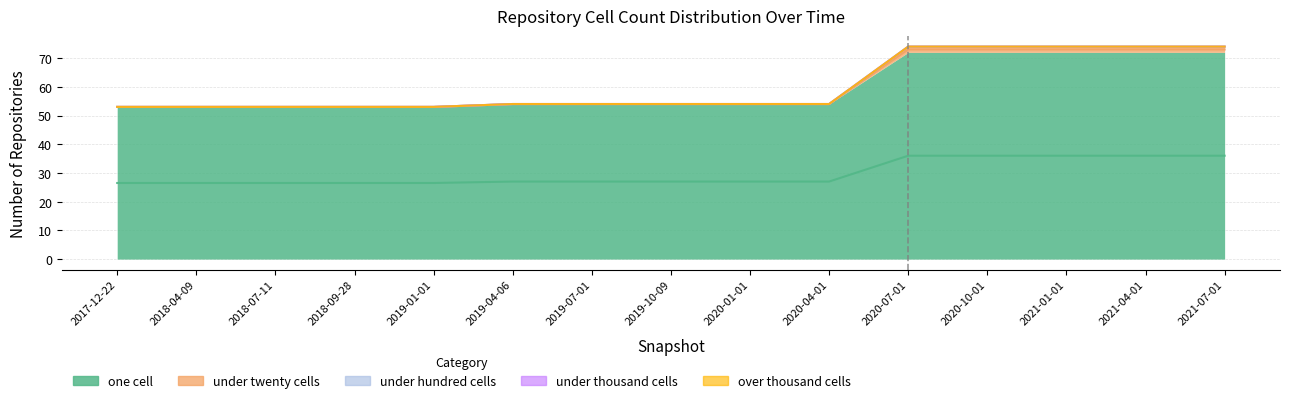

How many series are shown in this chart?

5